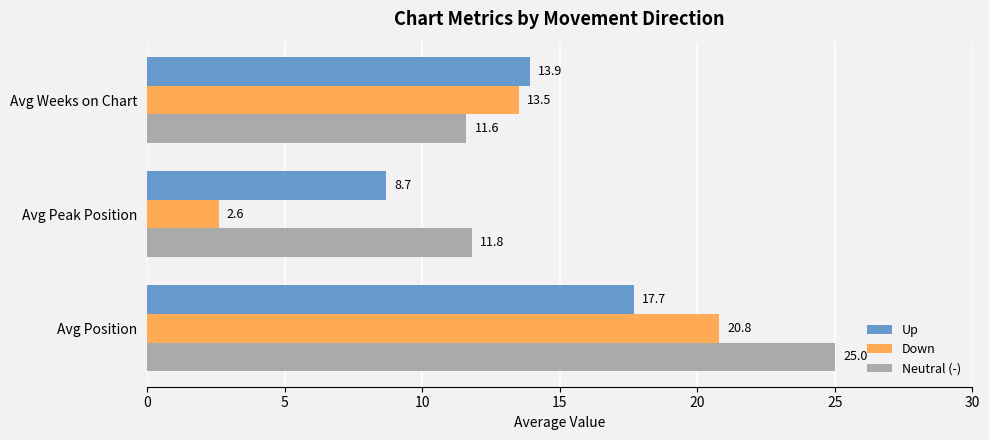

At which category is the sum across all series the highest?

Avg Position